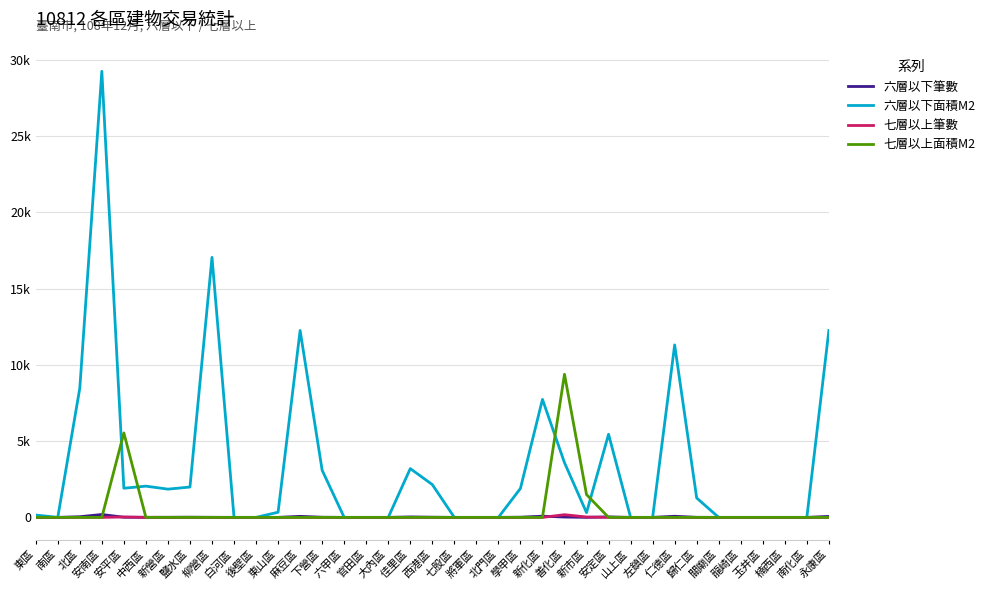

How many interior local valleys does the 六層以下面積M2 series have?

4